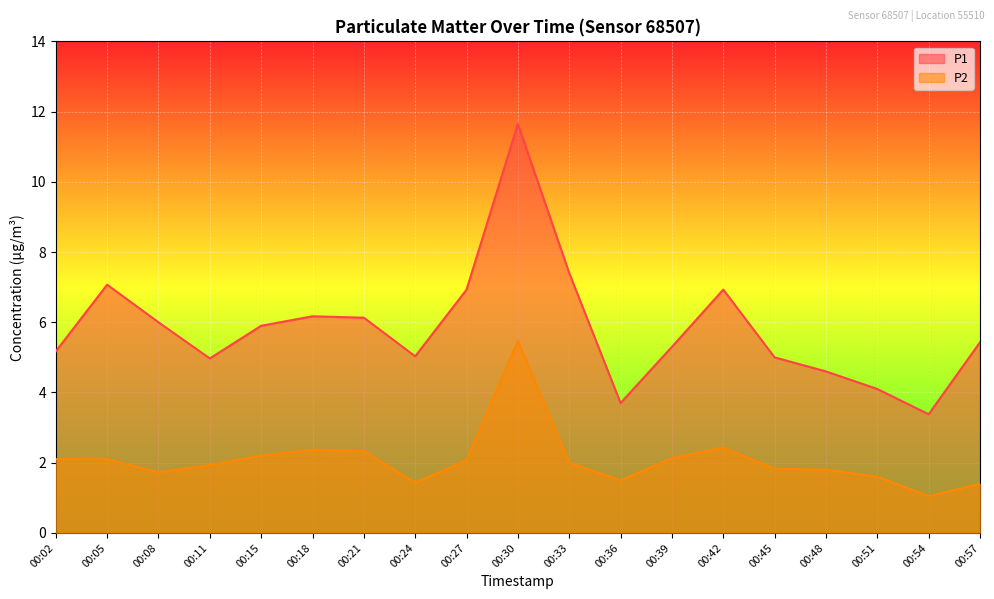

True or false: P2 and P1 intersect in this chart.

False